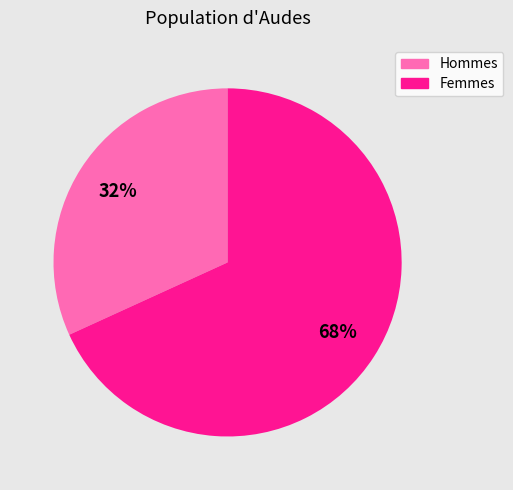

Is there any slice that represents more than half of the pie?

Yes